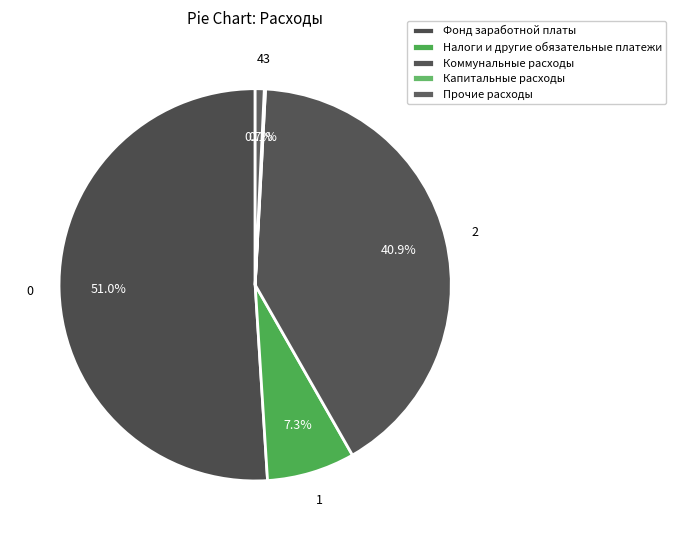

To the nearest percent, what percentage of the pie is Фонд заработной платы?

51%